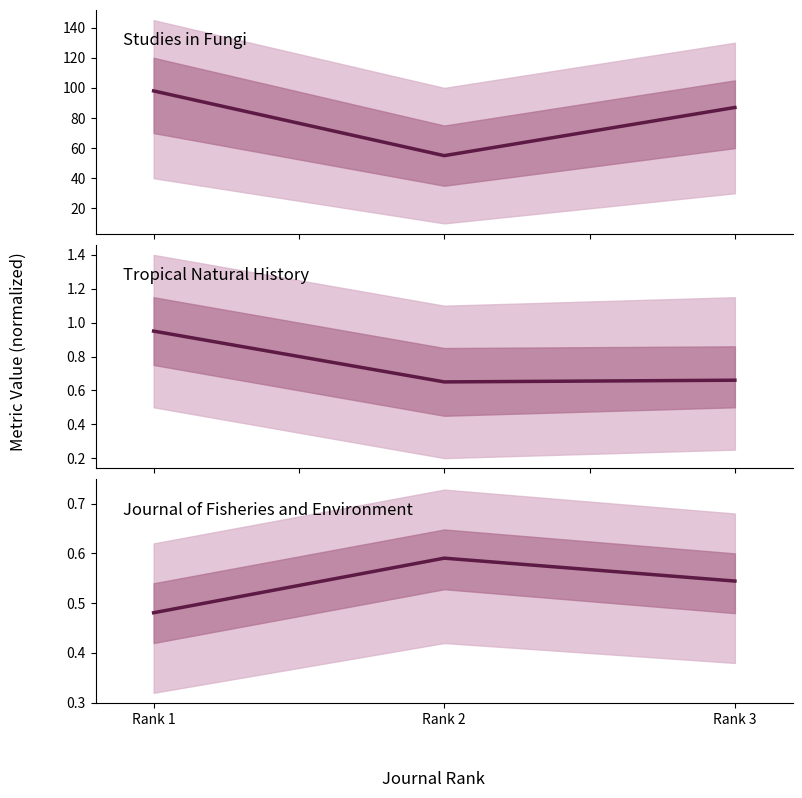

Is this an area chart (filled region under the line)?

No